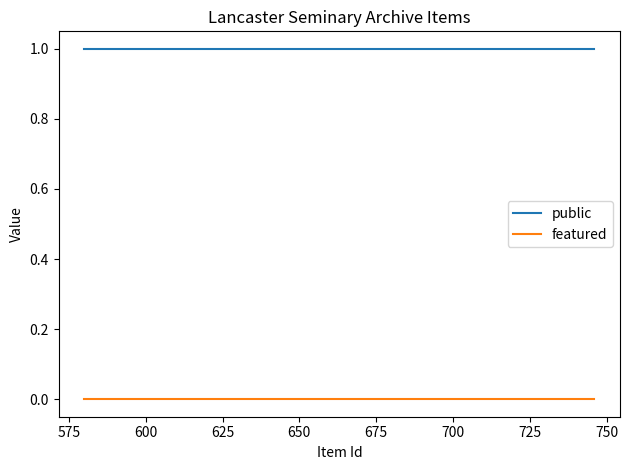

What are all the series names shown in the legend?

public, featured